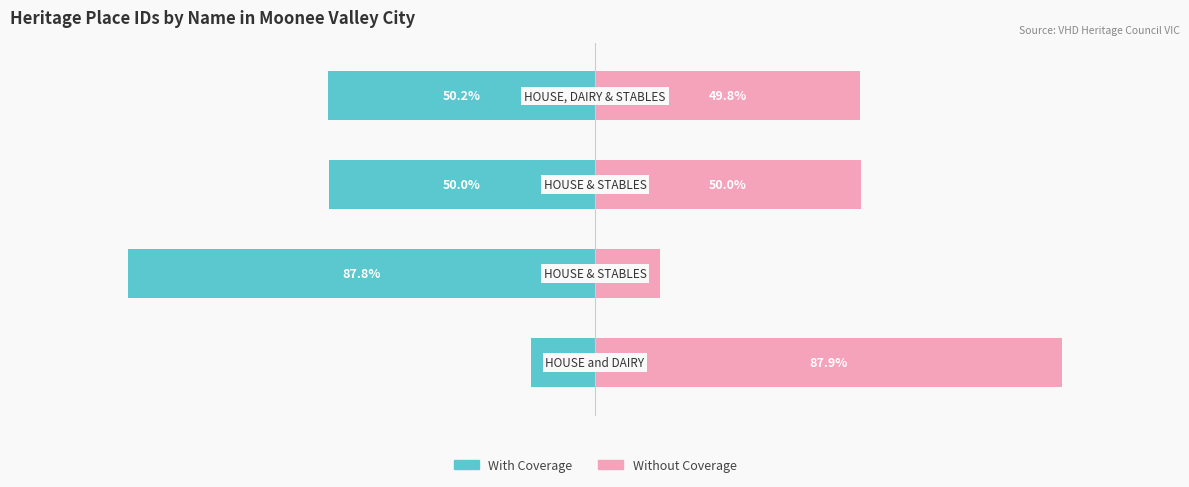

How many bars are there in total?

8